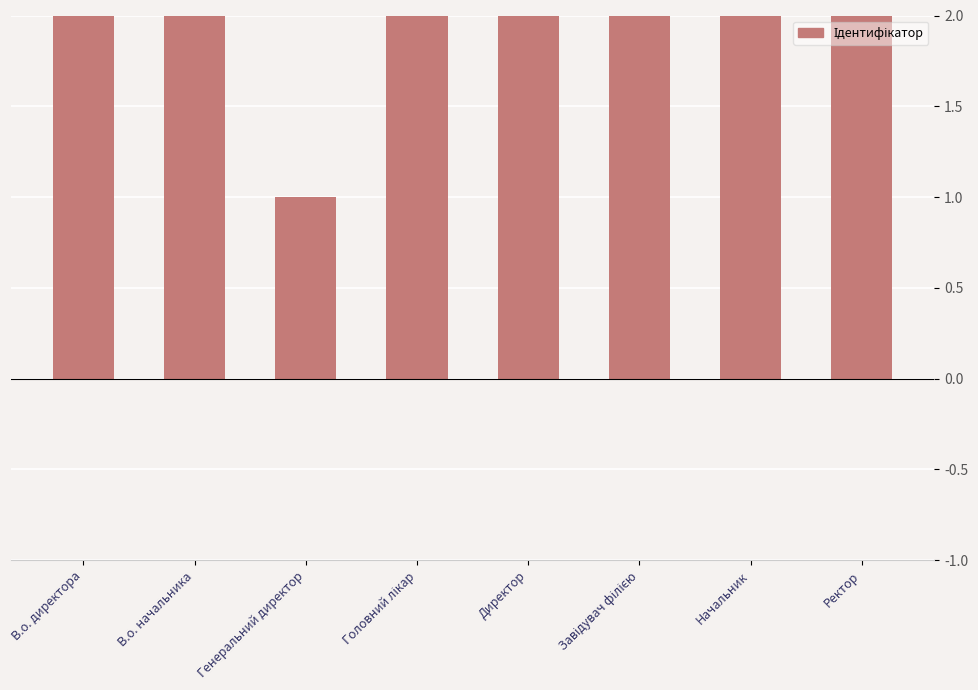

Read the value at Генеральний директор.

1